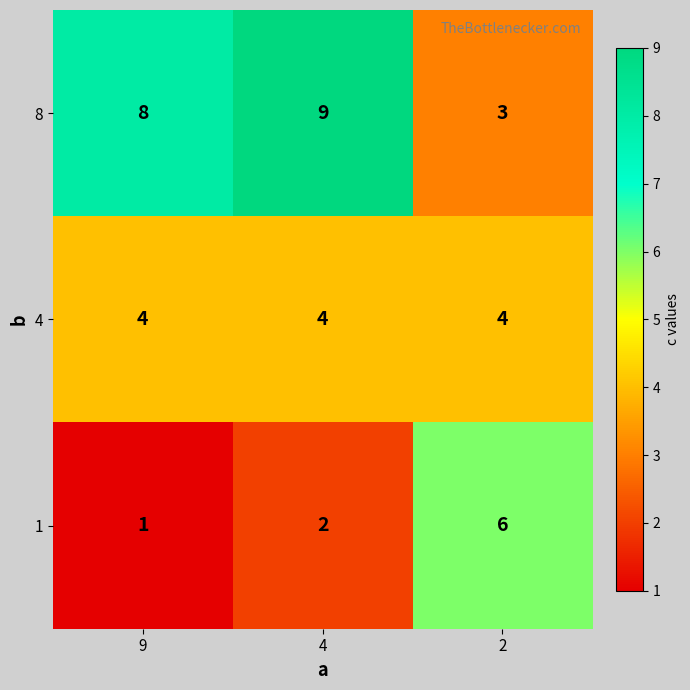

What is the average value of the 8 series?

7